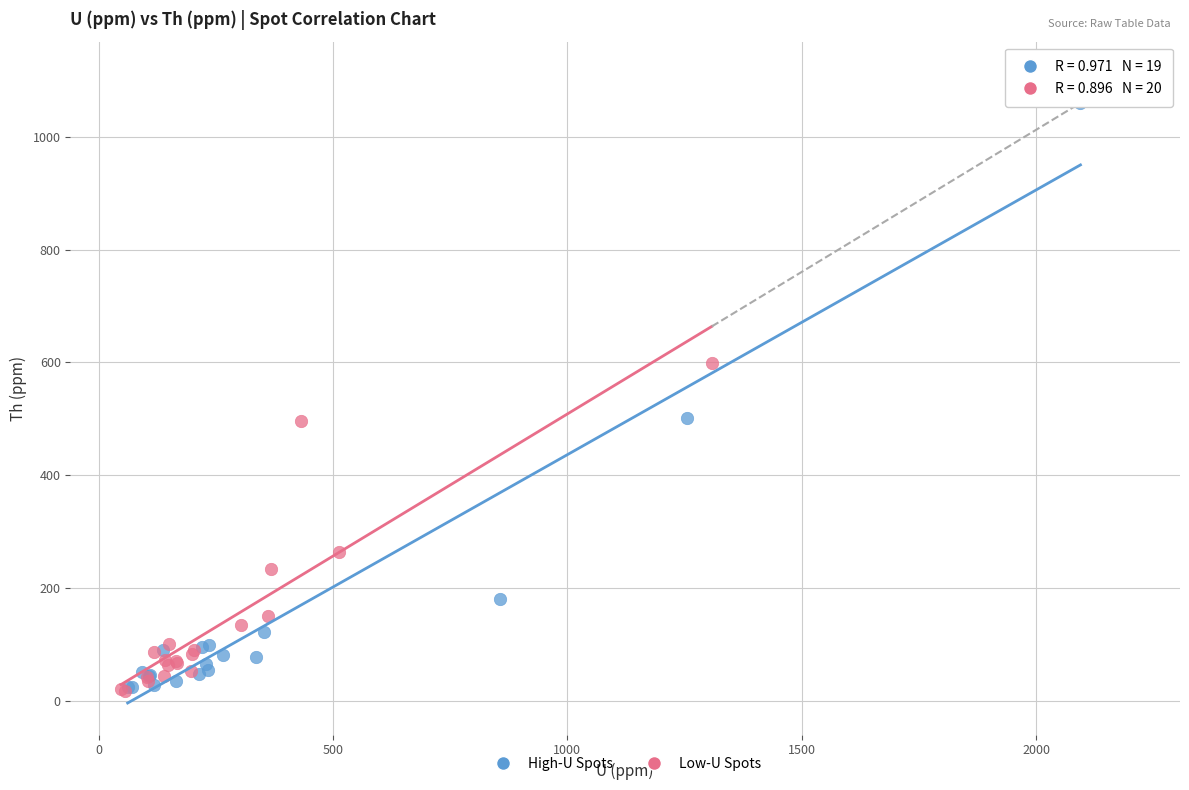

Which series has the largest Y range (max minus min)?

High-U Spots